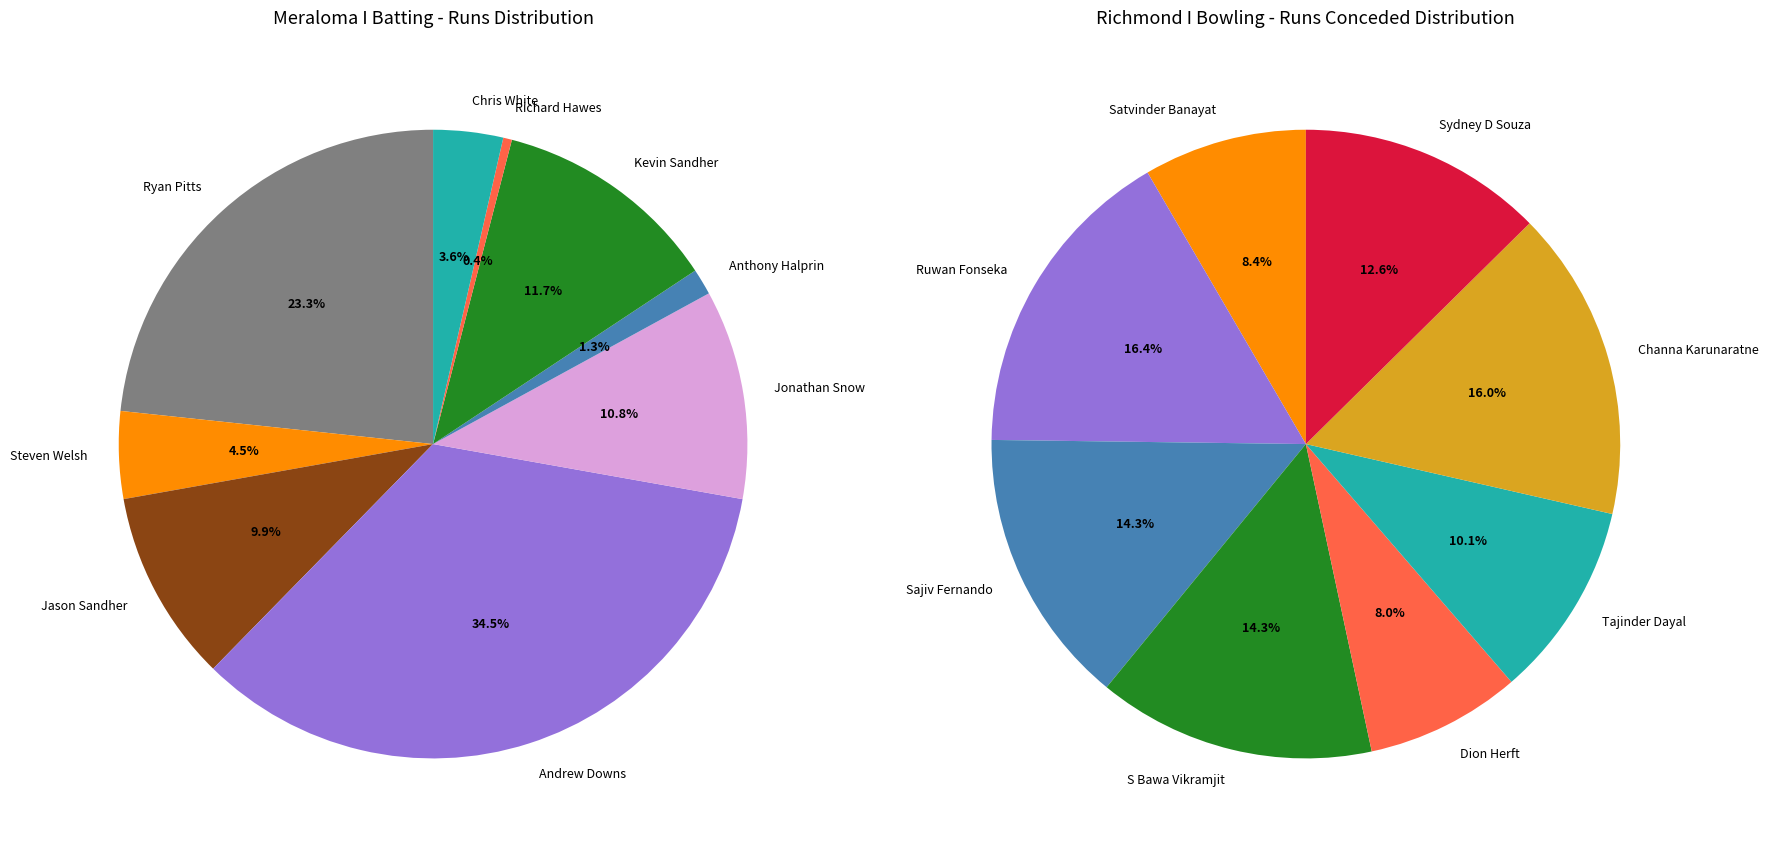

What is the largest slice in the pie chart?

Andrew Downs